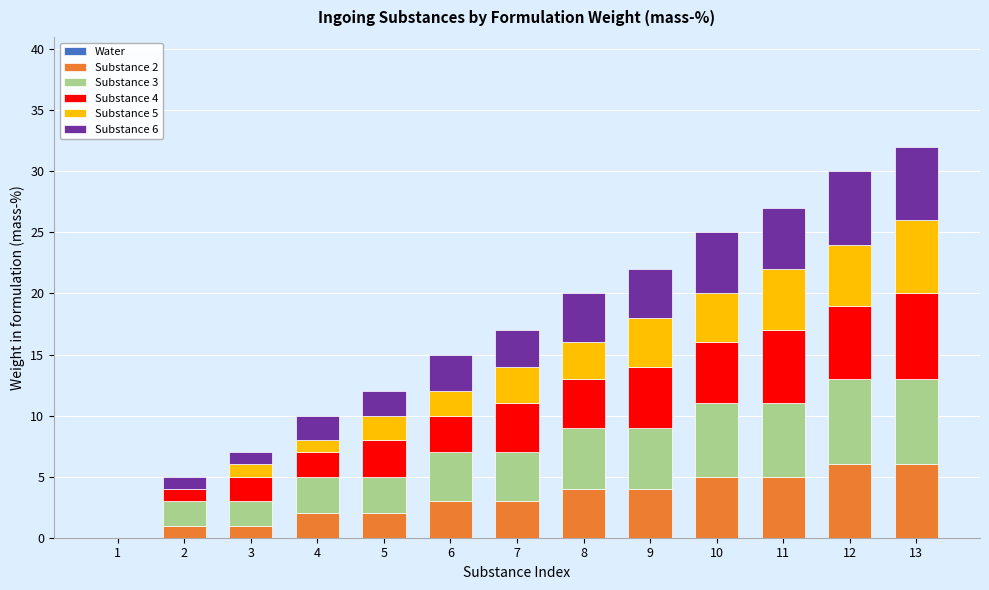

Count the number of categories in the chart.

13